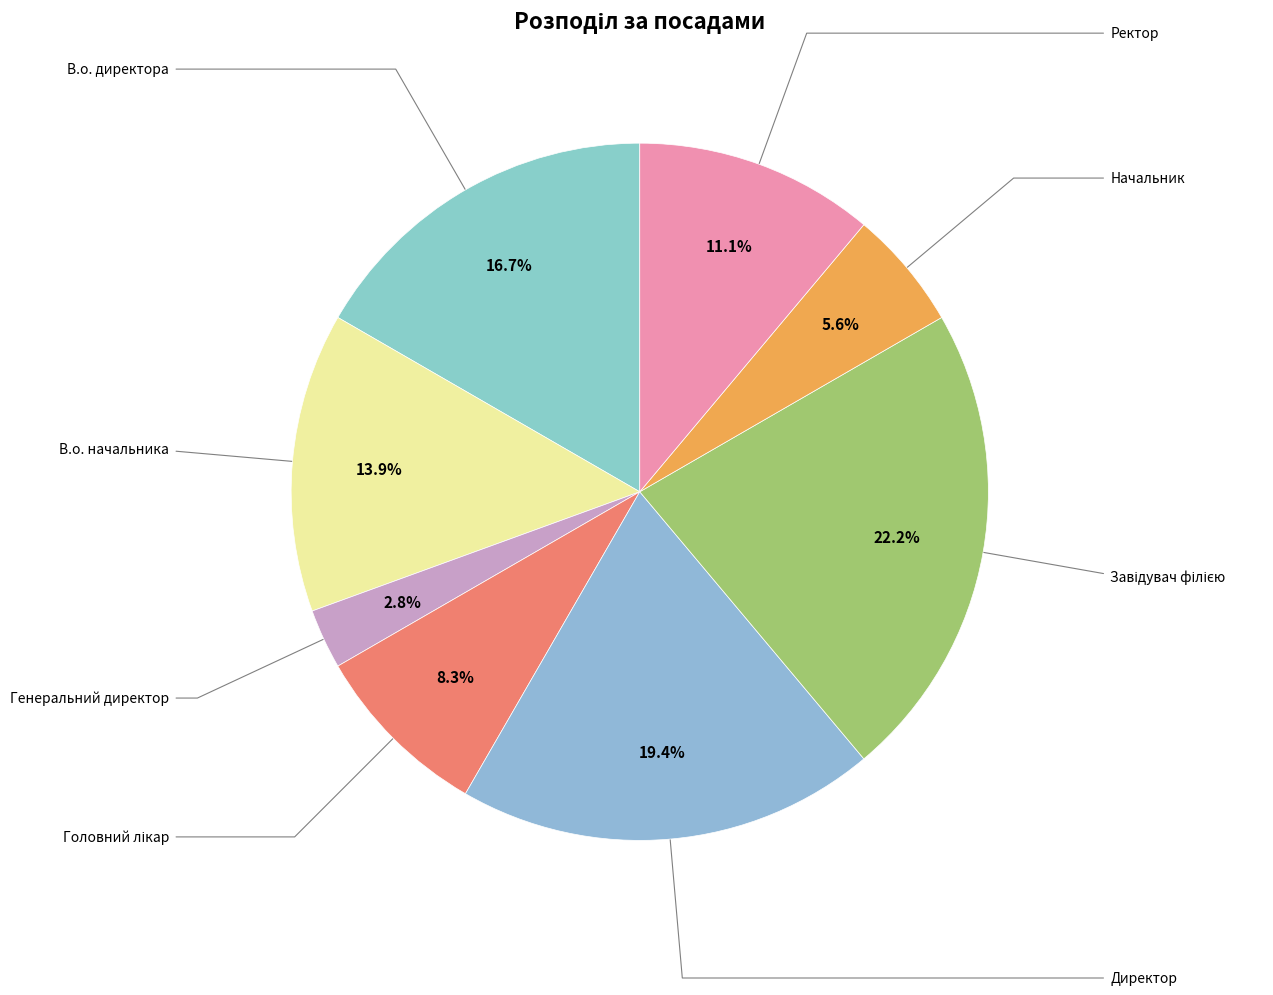

What portion of the pie excludes Генеральний директор?

97.2%